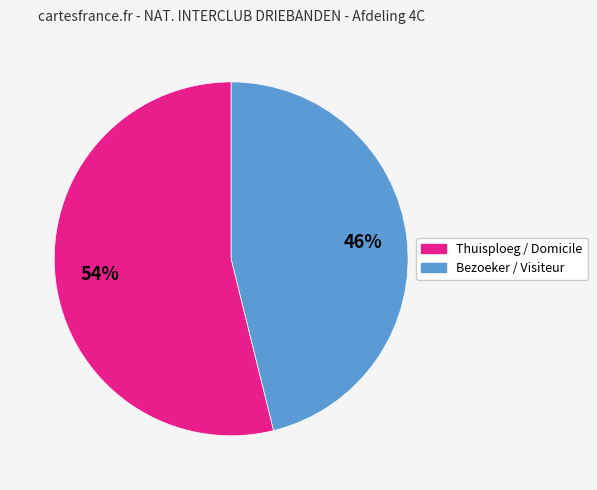

To the nearest percent, what is the difference between the largest and smallest slice percentages?

8%